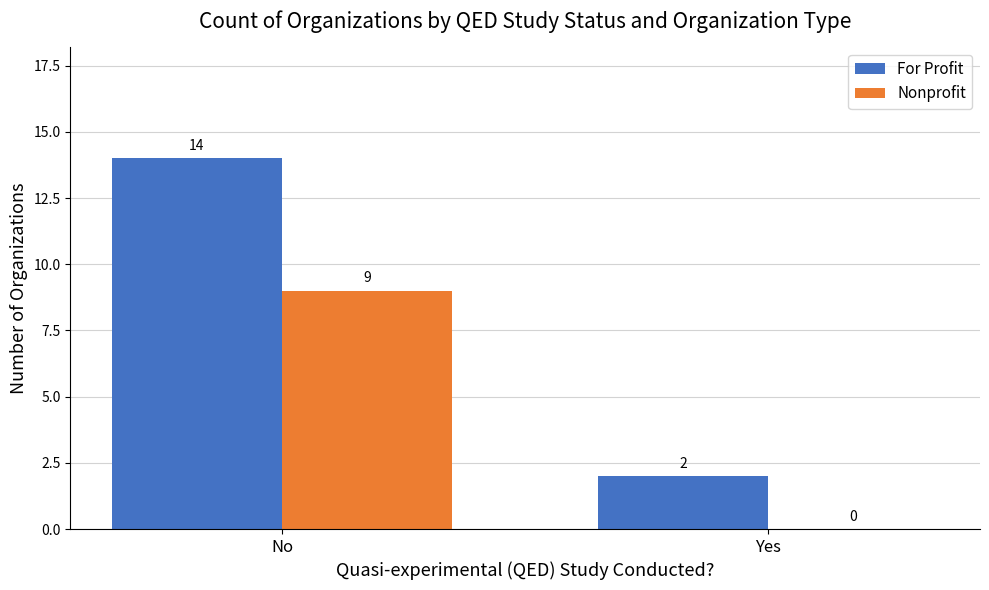

Reading left to right, list all the values displayed in this chart.

For Profit: 14	2
Nonprofit: 9	0